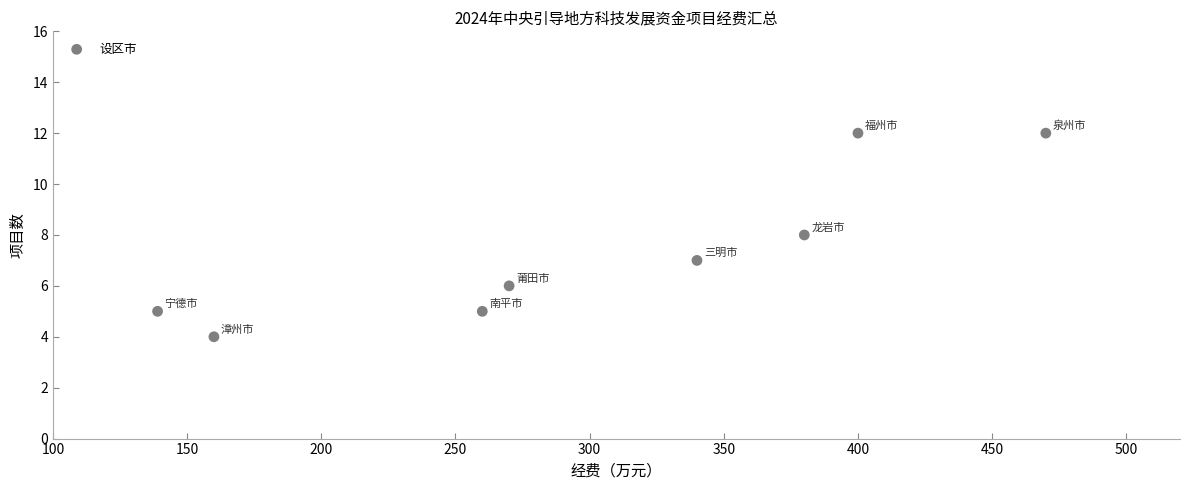

What is the range of X values (max minus min)?

331